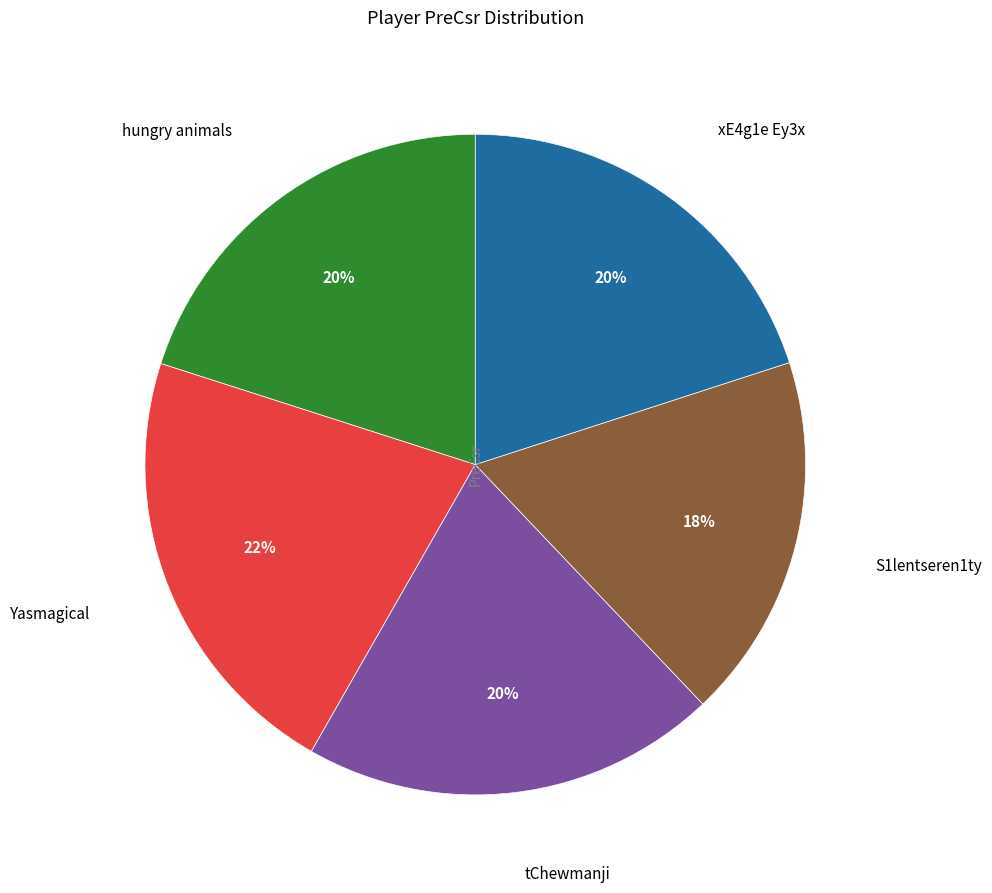

To the nearest percent, what is the average slice percentage?

20%